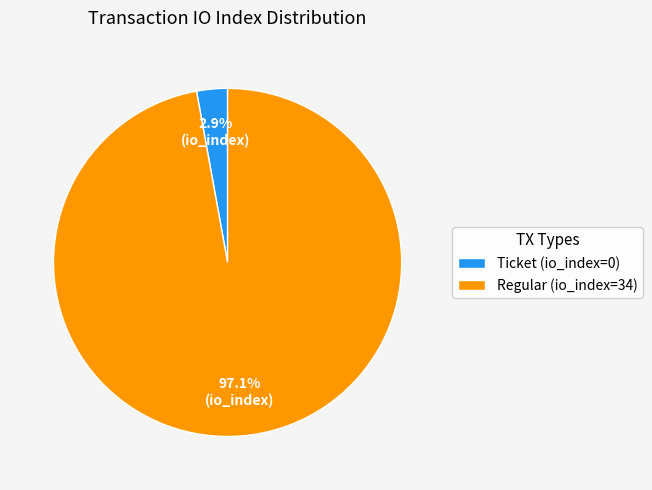

Rank the categories by value from lowest to highest.

Ticket (io_index=0), Regular (io_index=34)